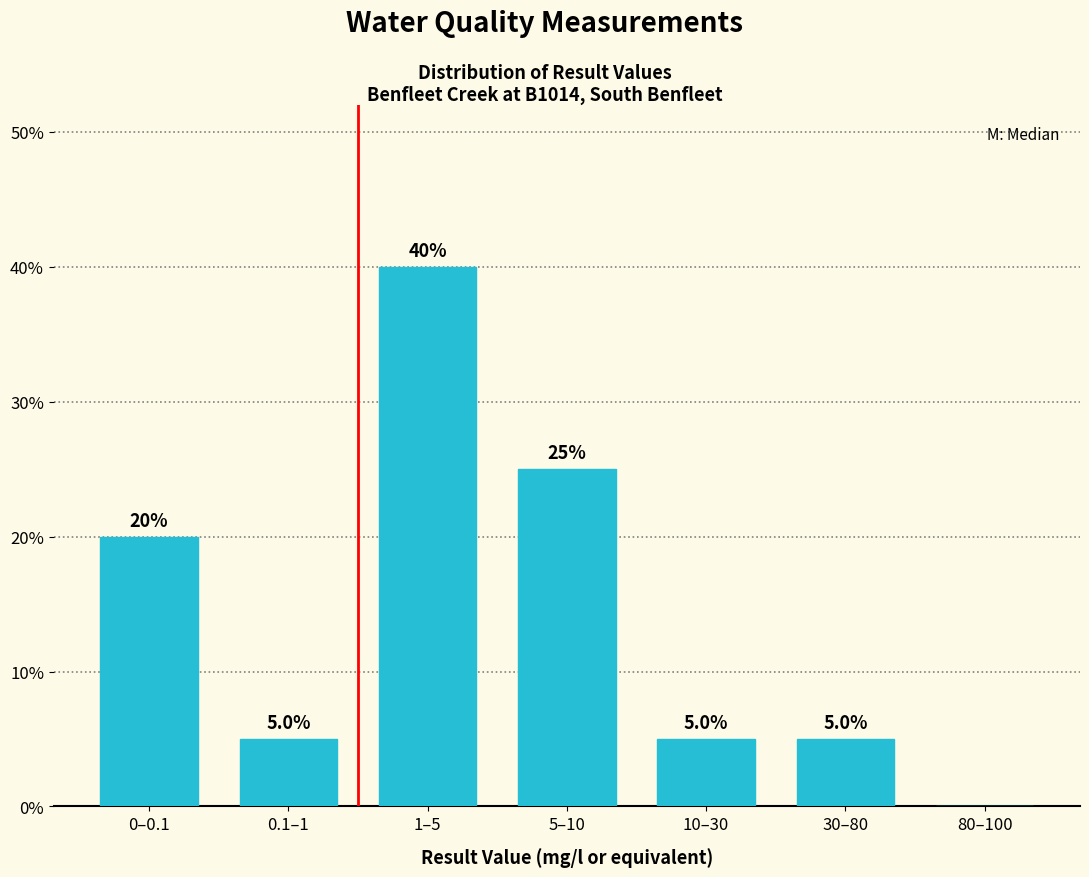

Reading left to right, transcribe all the data shown in this chart.

0–0.1=20	0.1–1=5	1–5=40	5–10=25	10–30=5	30–80=5	80–100=0